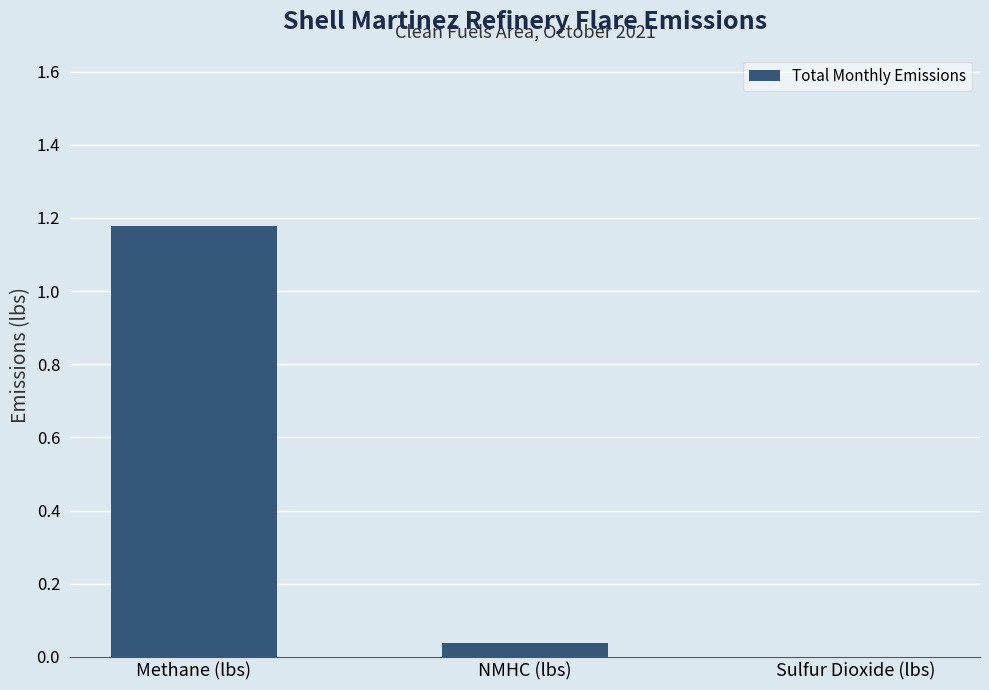

Is it true that the value at Methane (lbs) is 0.4?

False